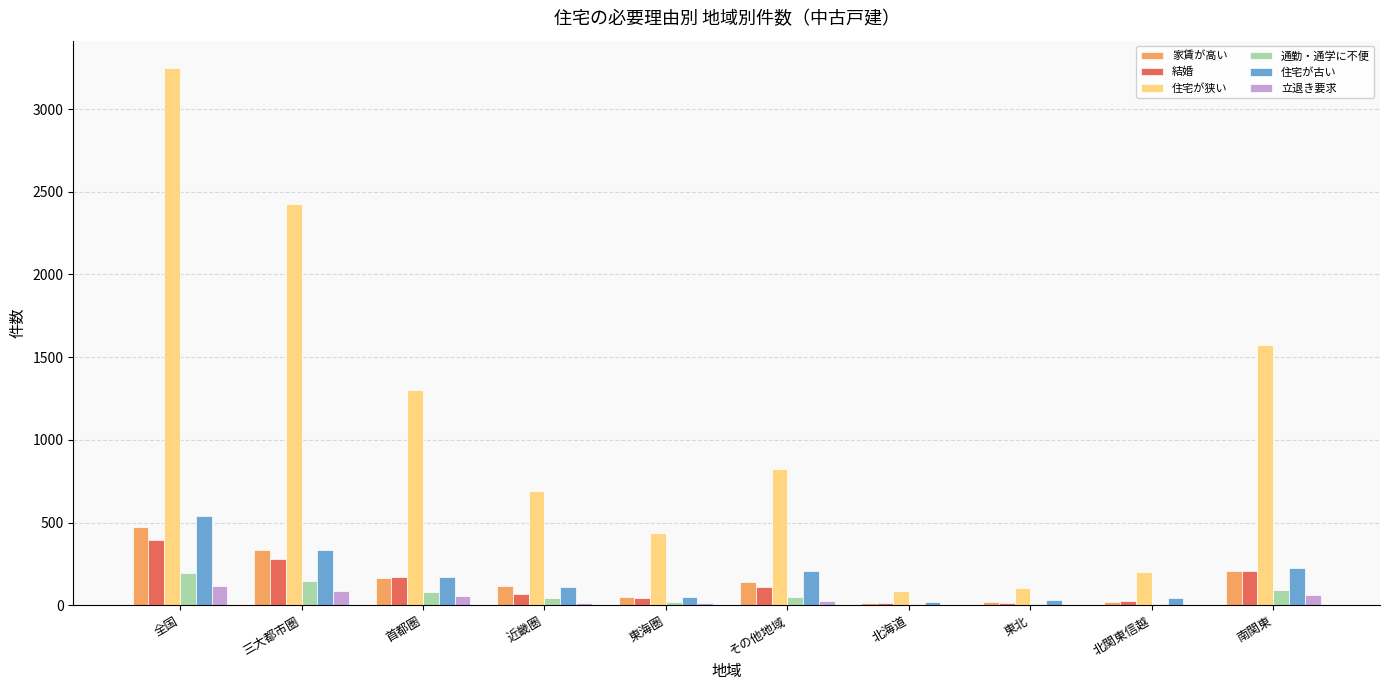

What is the greatest value displayed?

3251